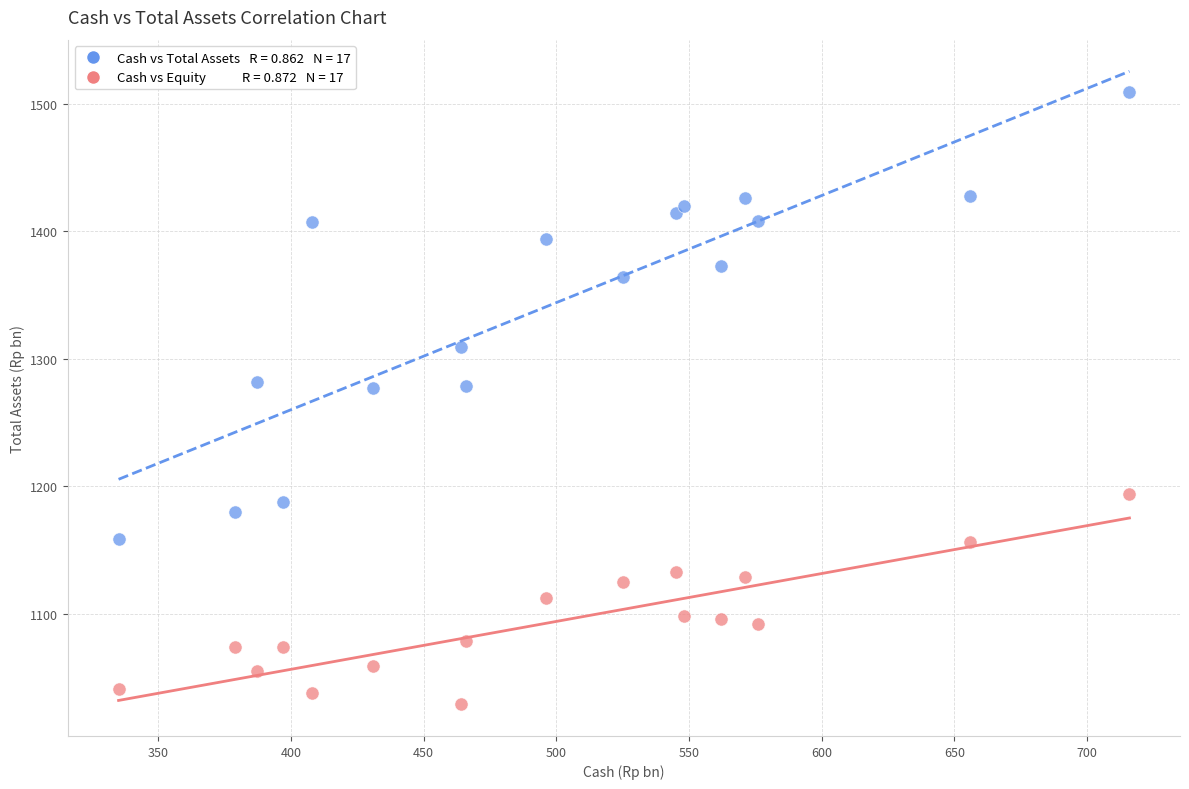

Across all data points, what is the range of Y values (max minus min)?

480